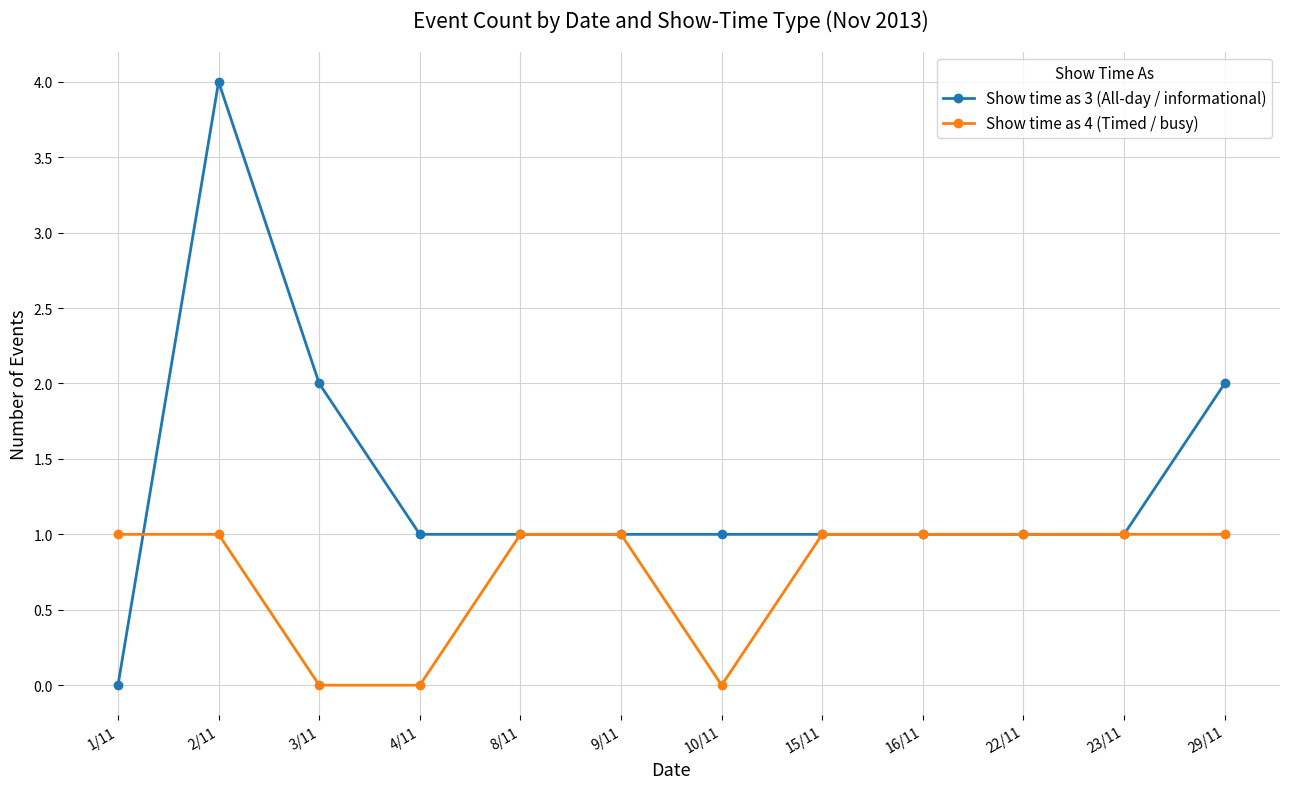

What are all the series names shown in the legend?

Show time as 3 (All-day / informational), Show time as 4 (Timed / busy)